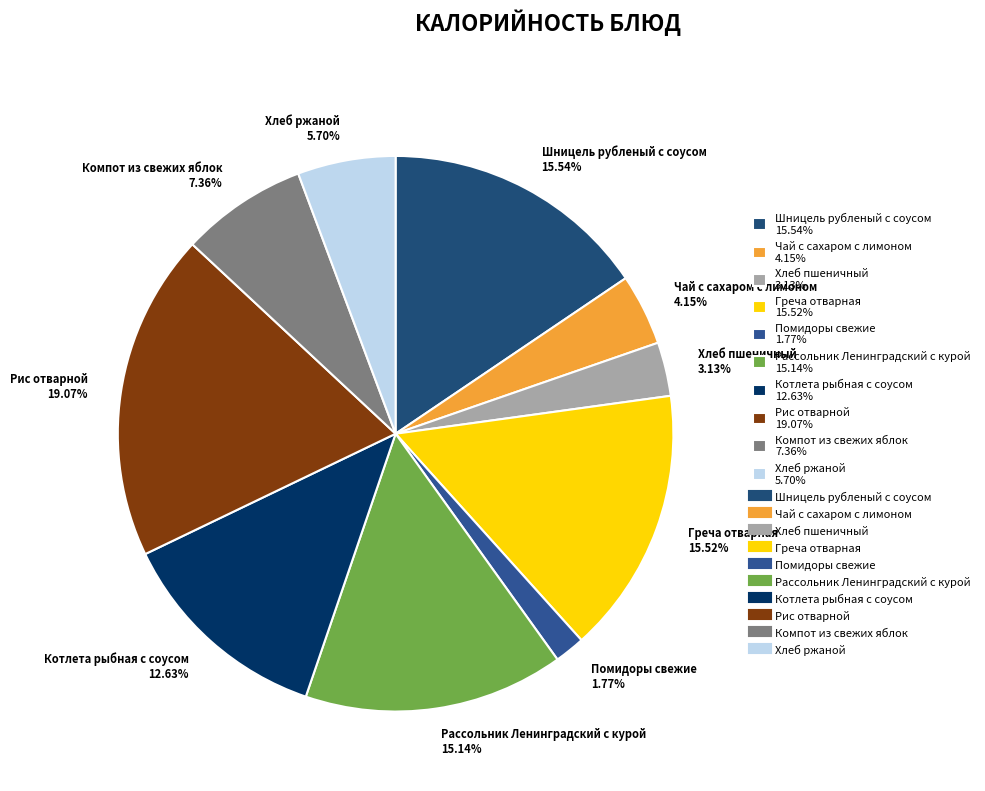

To the nearest percent, what is the difference between the largest and smallest slice percentages?

17%